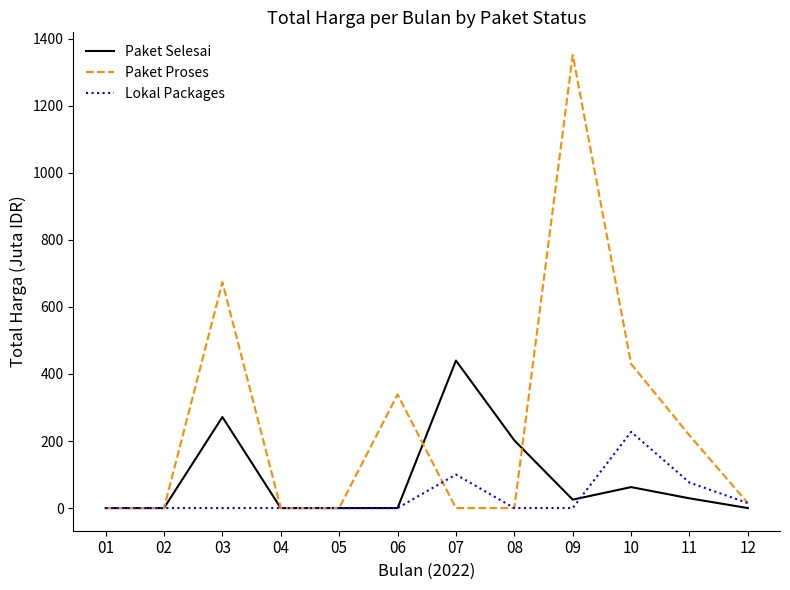

List the series in order of their overall mean, lowest first.

Lokal Packages, Paket Selesai, Paket Proses